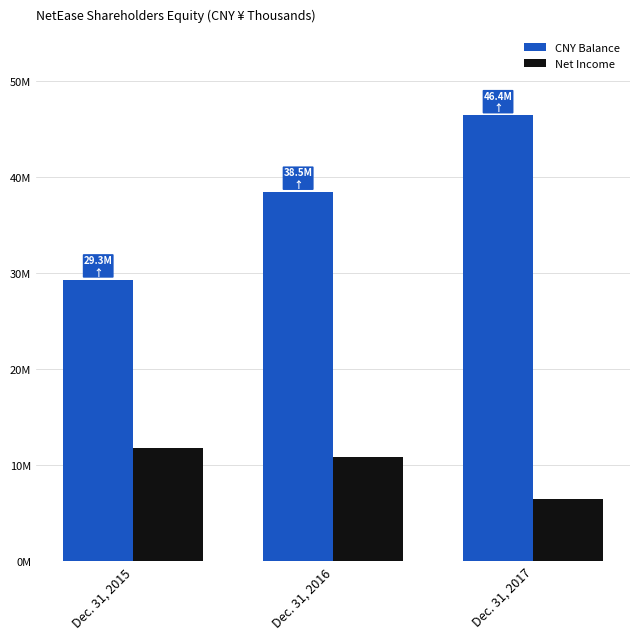

What is the difference between the maximum and minimum values in the Net Income series?

5315446